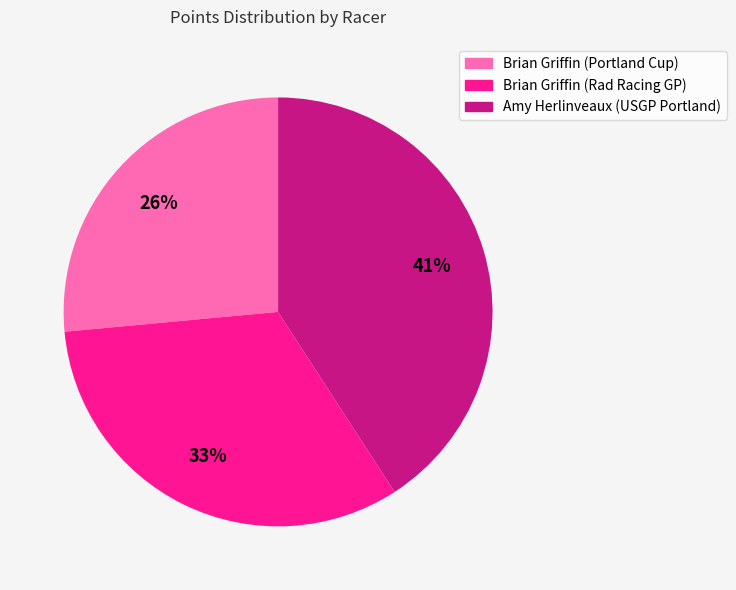

Combined, do Brian Griffin (Rad Racing GP) and Brian Griffin (Portland Cup) account for over 50%?

Yes